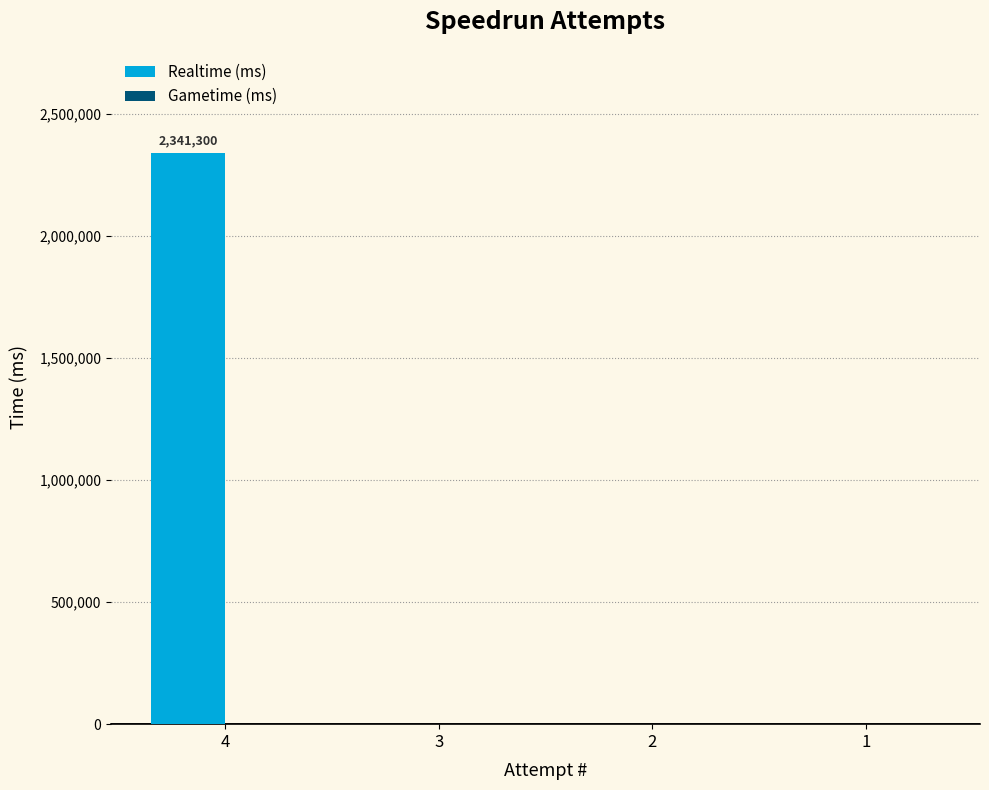

What is the sum of all values?

2341300